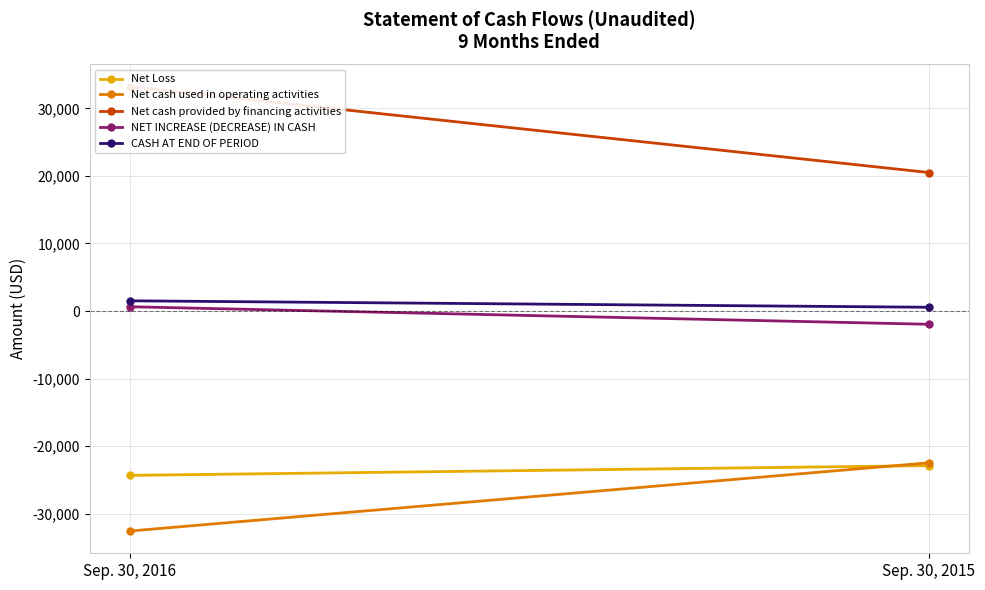

True or false: NET INCREASE (DECREASE) IN CASH has a value of -1961 at Sep. 30, 2015.

True